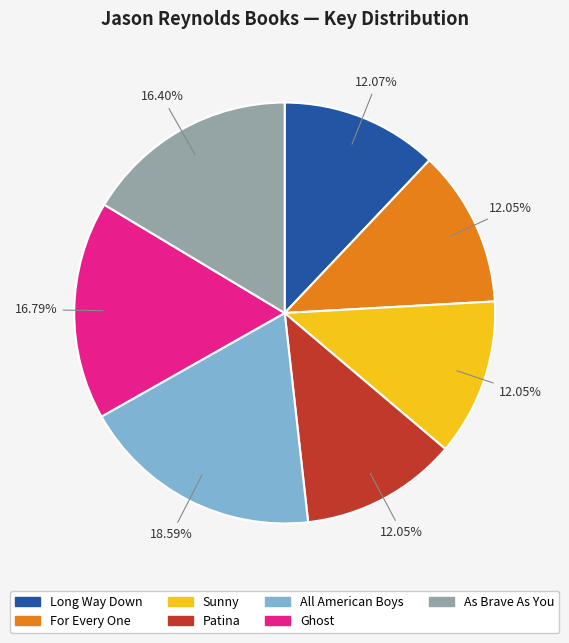

To the nearest percent, what portion does Patina represent?

12%